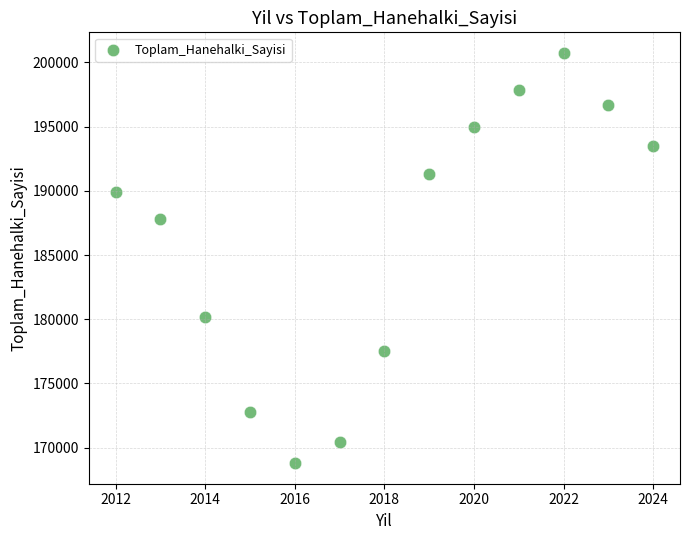

What is the range of Y values (max minus min)?

31951